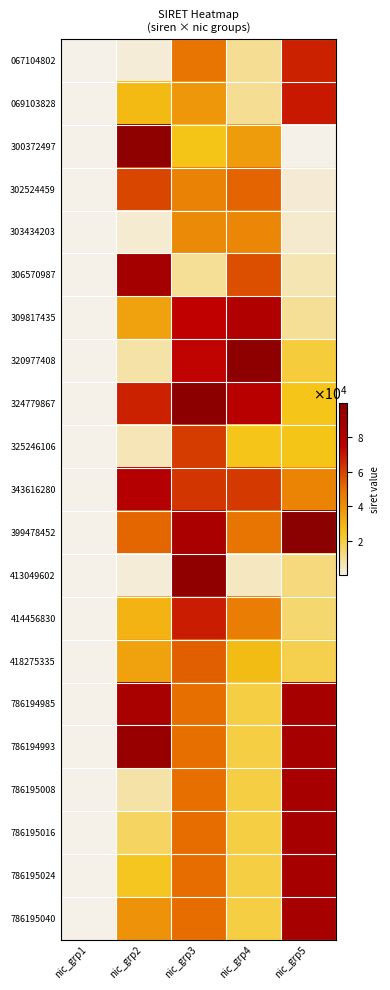

Which has a higher value, nic_grp2 or nic_grp4?

nic_grp4